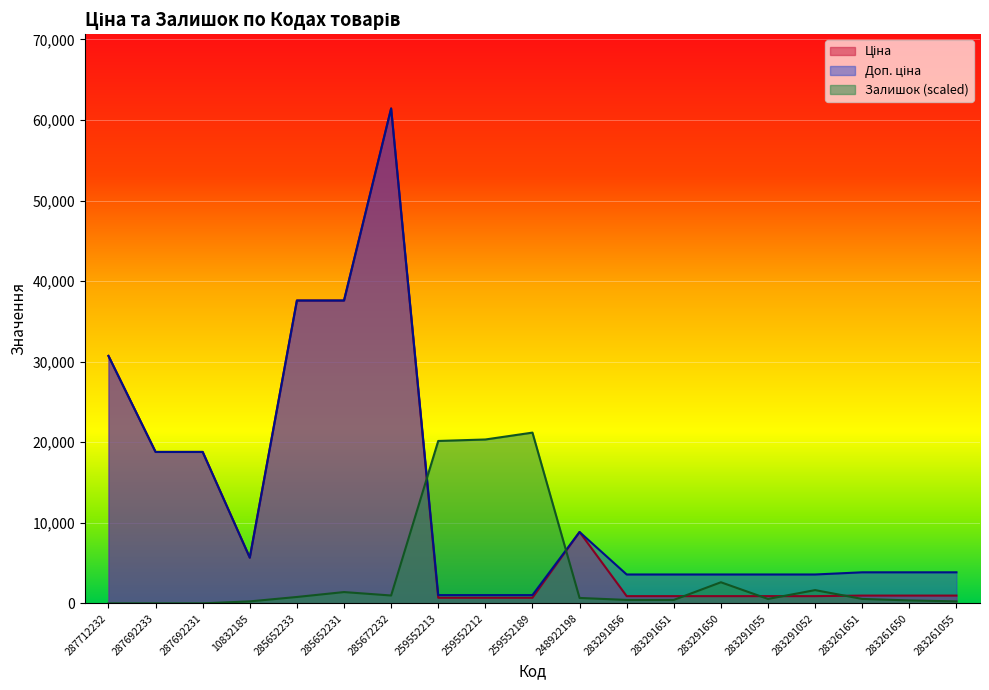

List the labels in order of Залишок value, smallest first.

287712232, 287692233, 287692231, 10832185, 283261055, 283261650, 283291856, 283291651, 283291055, 283261651, 248922198, 285652233, 285672232, 285652231, 283291052, 283291650, 259552213, 259552212, 259552189